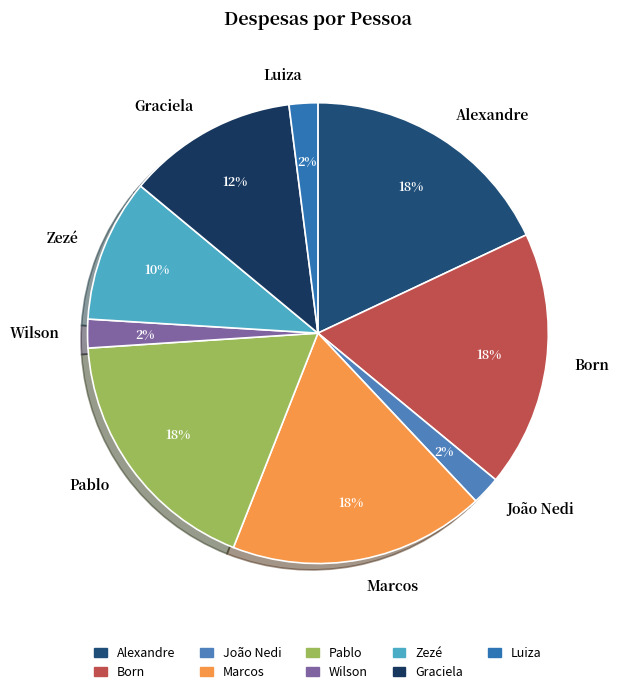

Between Born and Wilson, which is larger?

Born